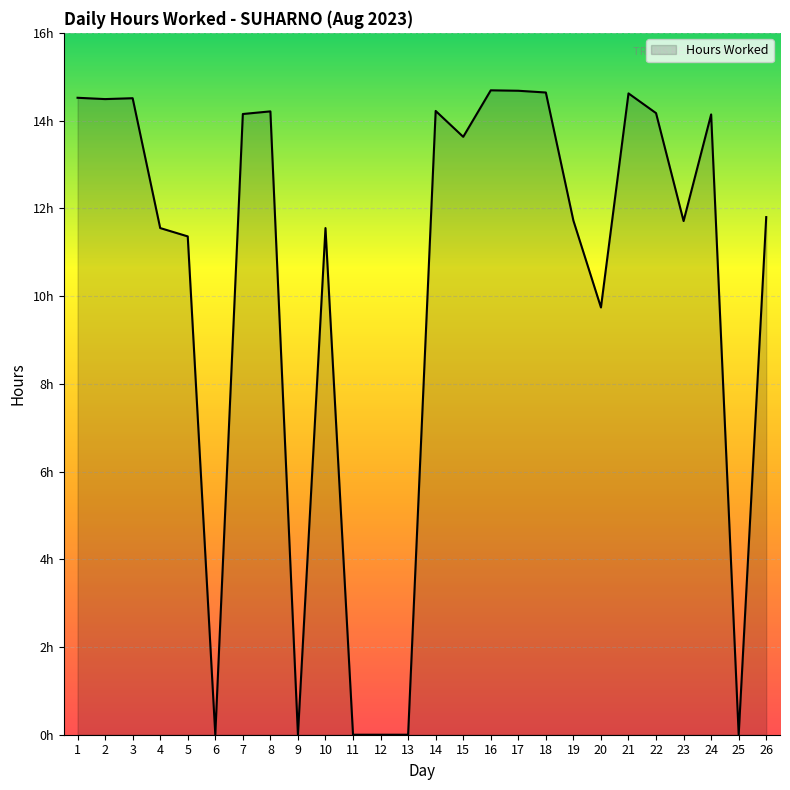

At which category does the data reach its first local peak?

3